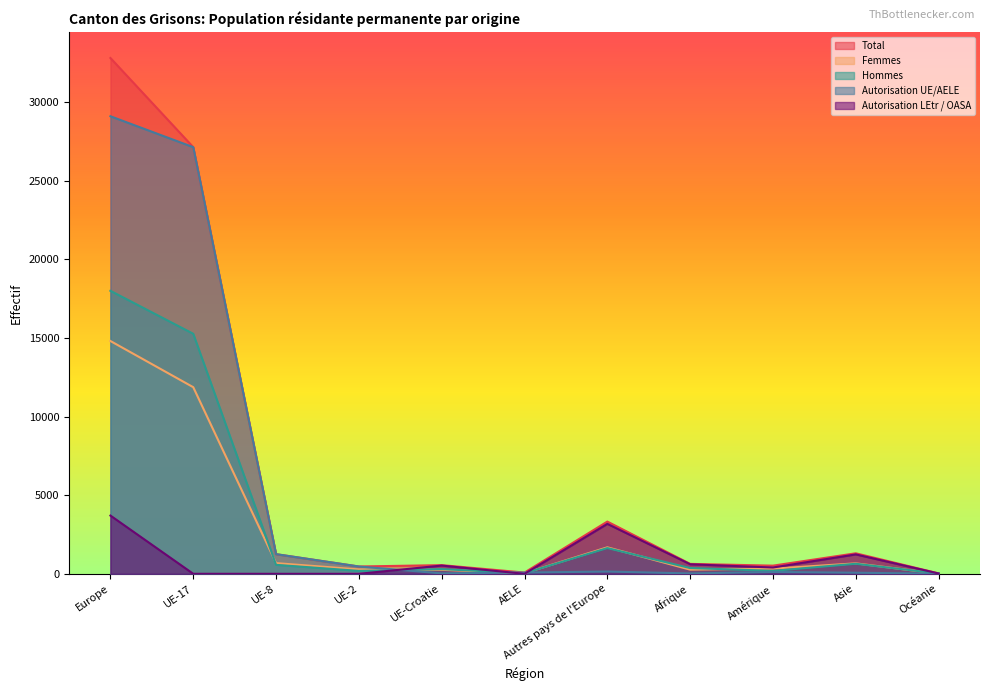

The Hommes series shows 1637 at Autres pays de l'Europe. True or false?

True